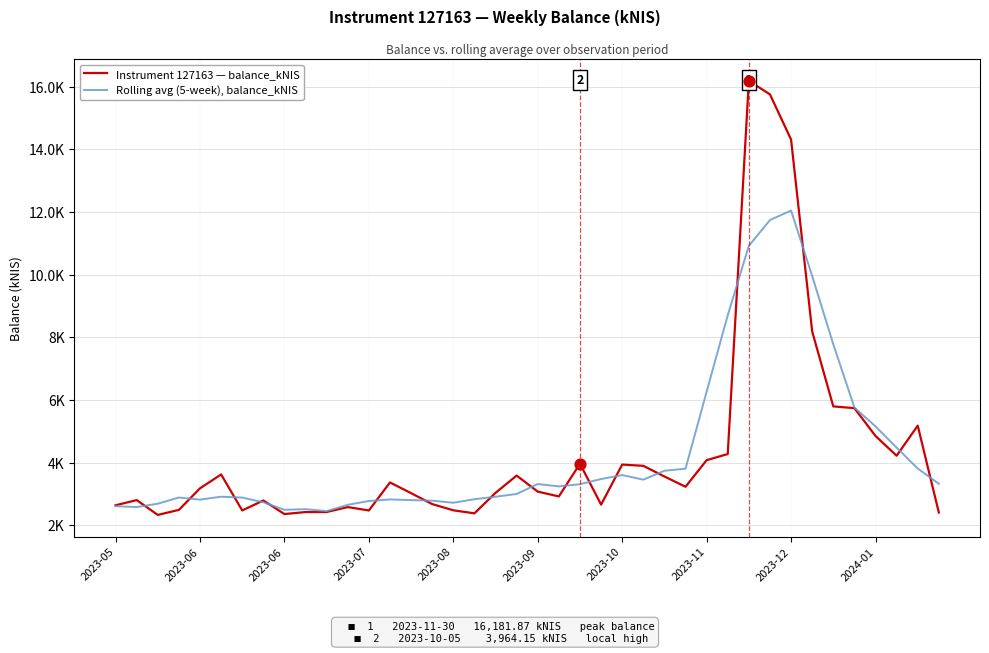

At which category is the sum across all series the highest?

31